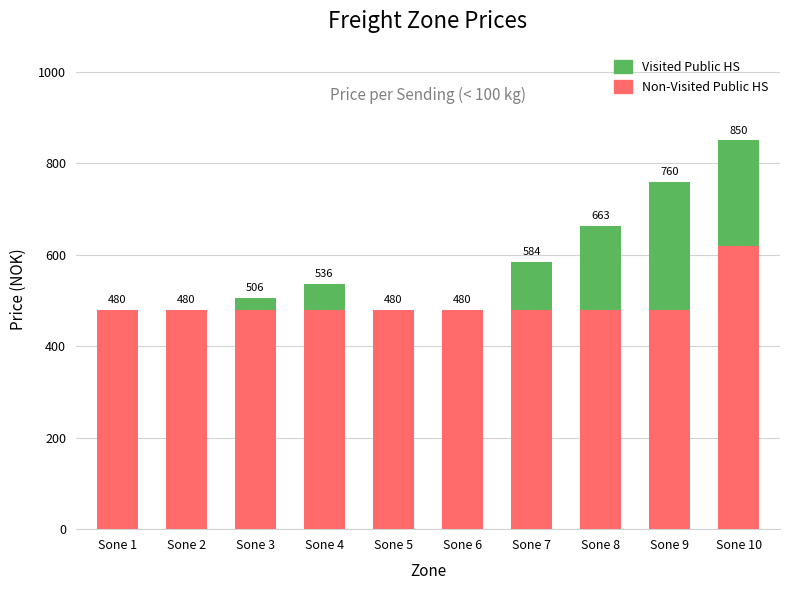

What is the total value across all series at Sone 9?

759.7